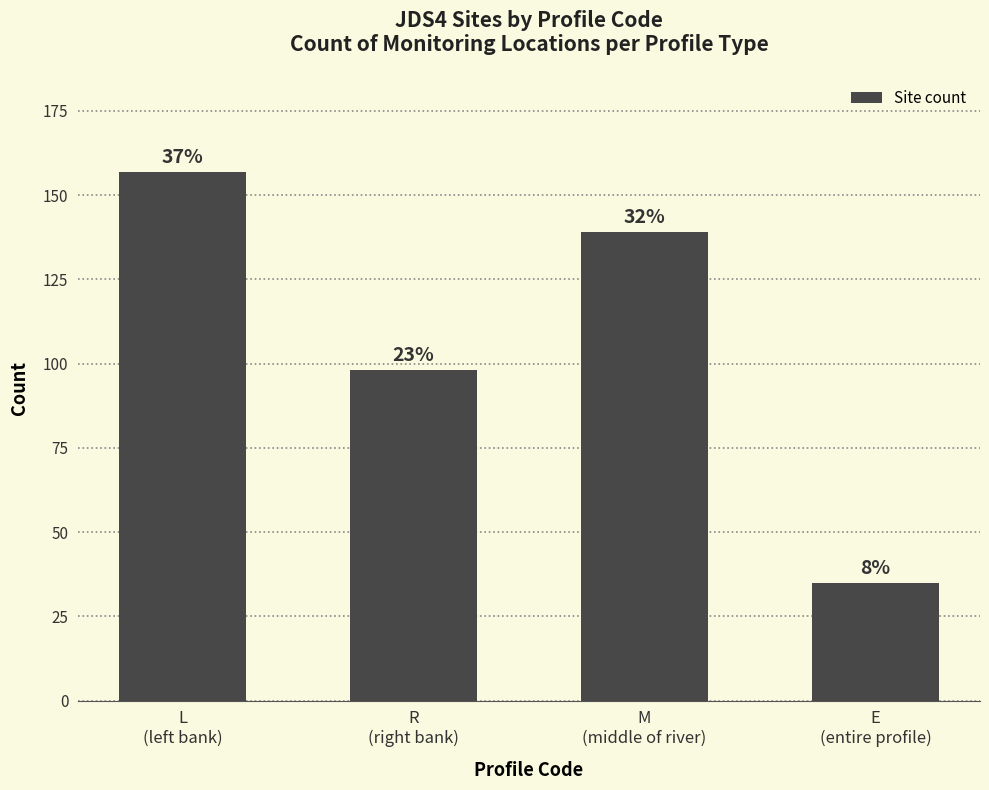

Reading left to right, what are all the values shown in this chart?

157	98	139	35